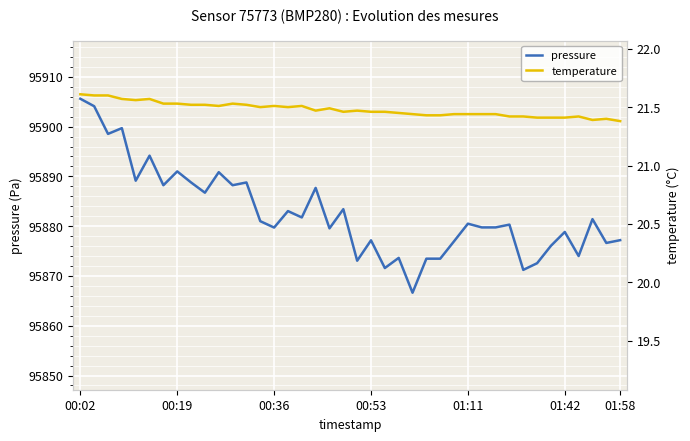

What is the sum of the pressure values at 01:11 and 00:53?

191757.7